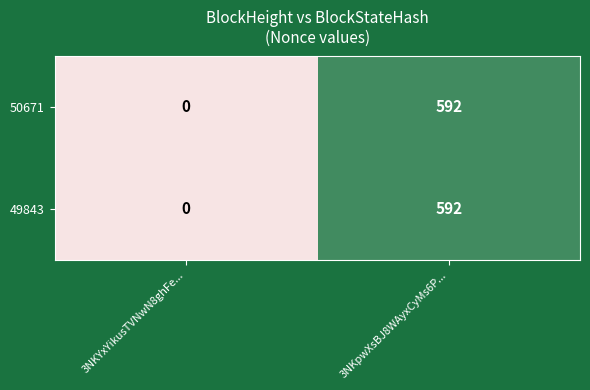

Reading right to left, transcribe all the data shown in this chart.

50671: 592	0
49843: 592	0